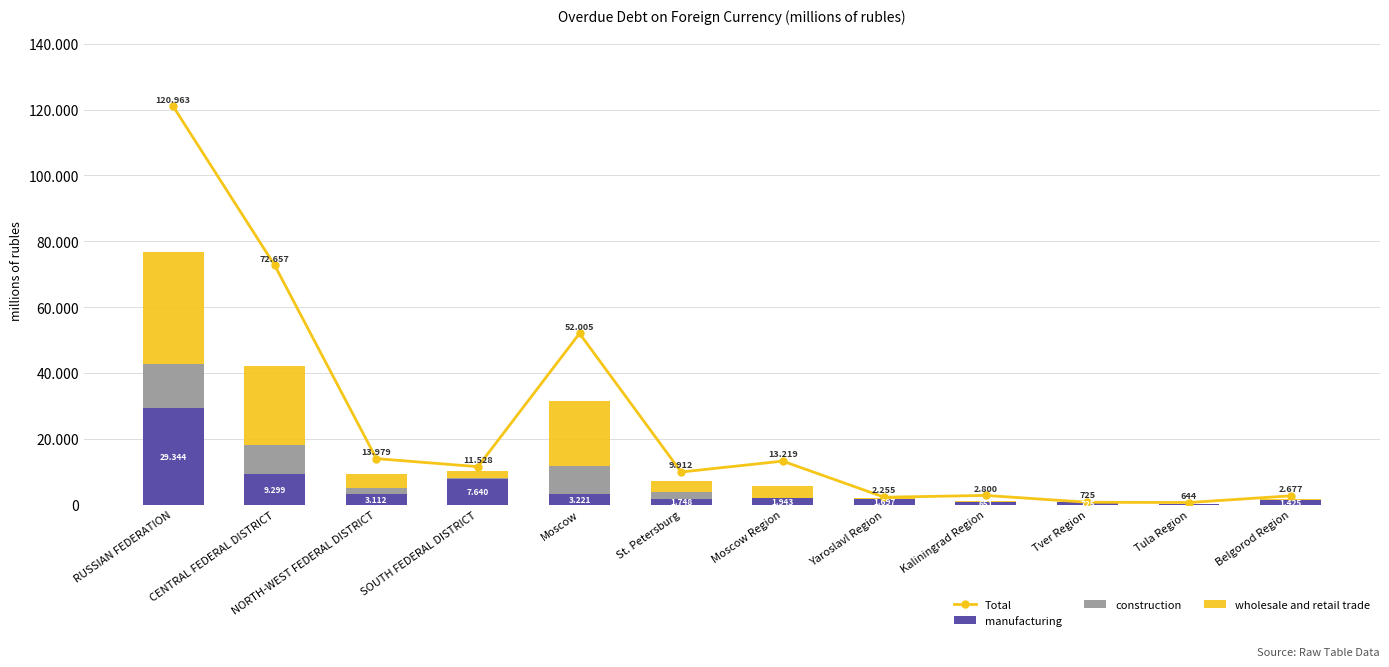

Which category has the lowest value in the wholesale and retail trade series?

Tver Region